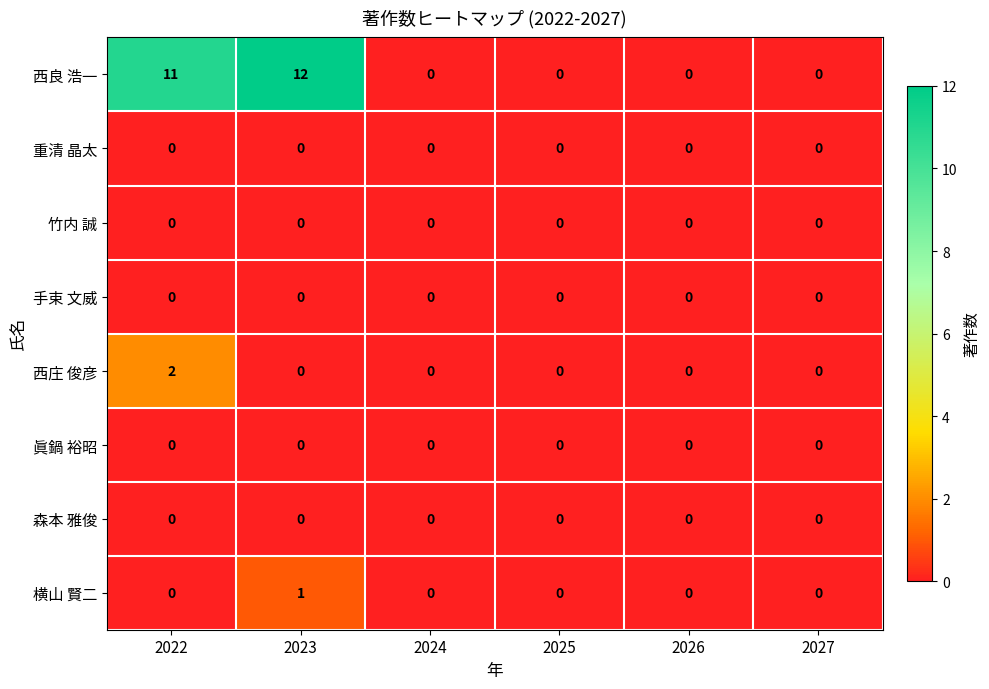

Count the 横山 賢二 values in the range 0 to 1.

6